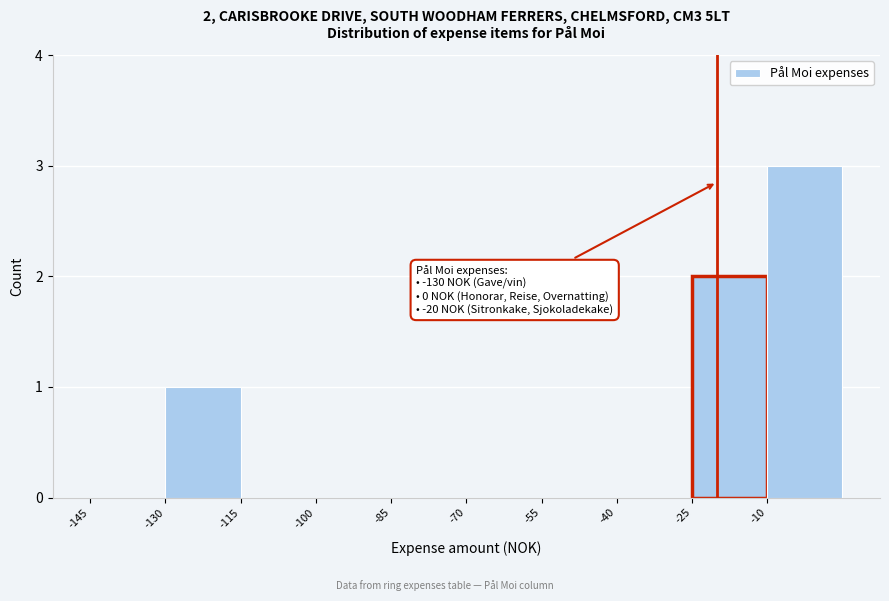

Over which range of the x-axis is the bar tallest?

-10 to 5